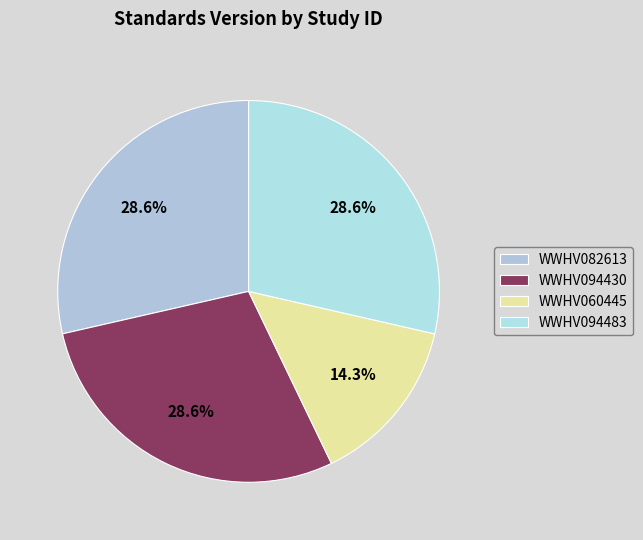

Rank the categories by value from highest to lowest.

WWHV082613, WWHV094430, WWHV094483, WWHV060445